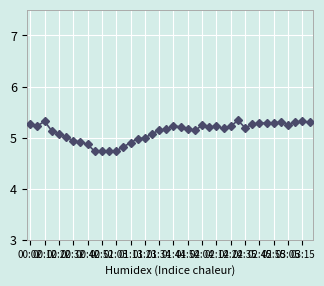

What is the value of the 11th point from the left?

4.7